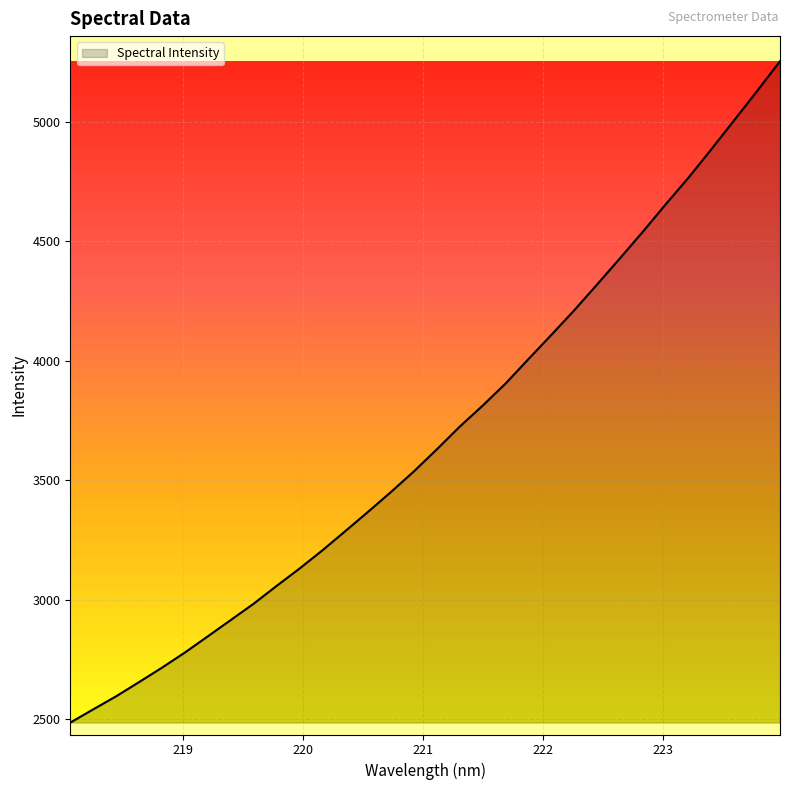

What is the difference between the maximum and minimum values?

2767.3